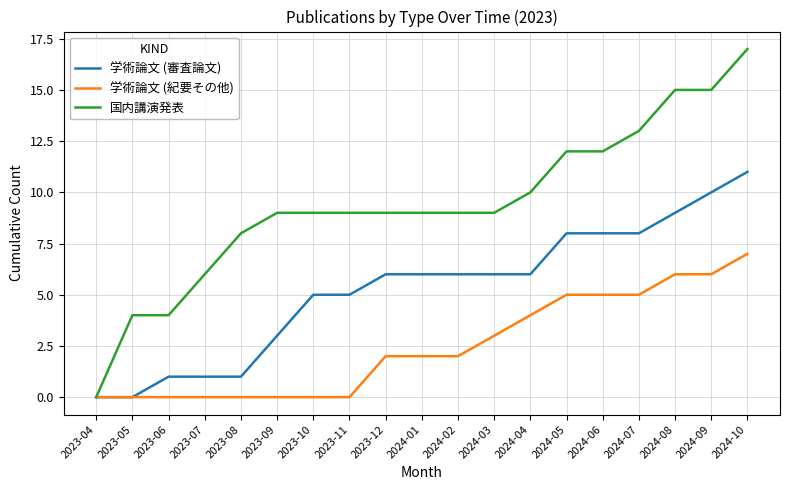

Rank the series at 2023-06 from lowest to highest value.

学術論文 (紀要その他), 学術論文 (審査論文), 国内講演発表